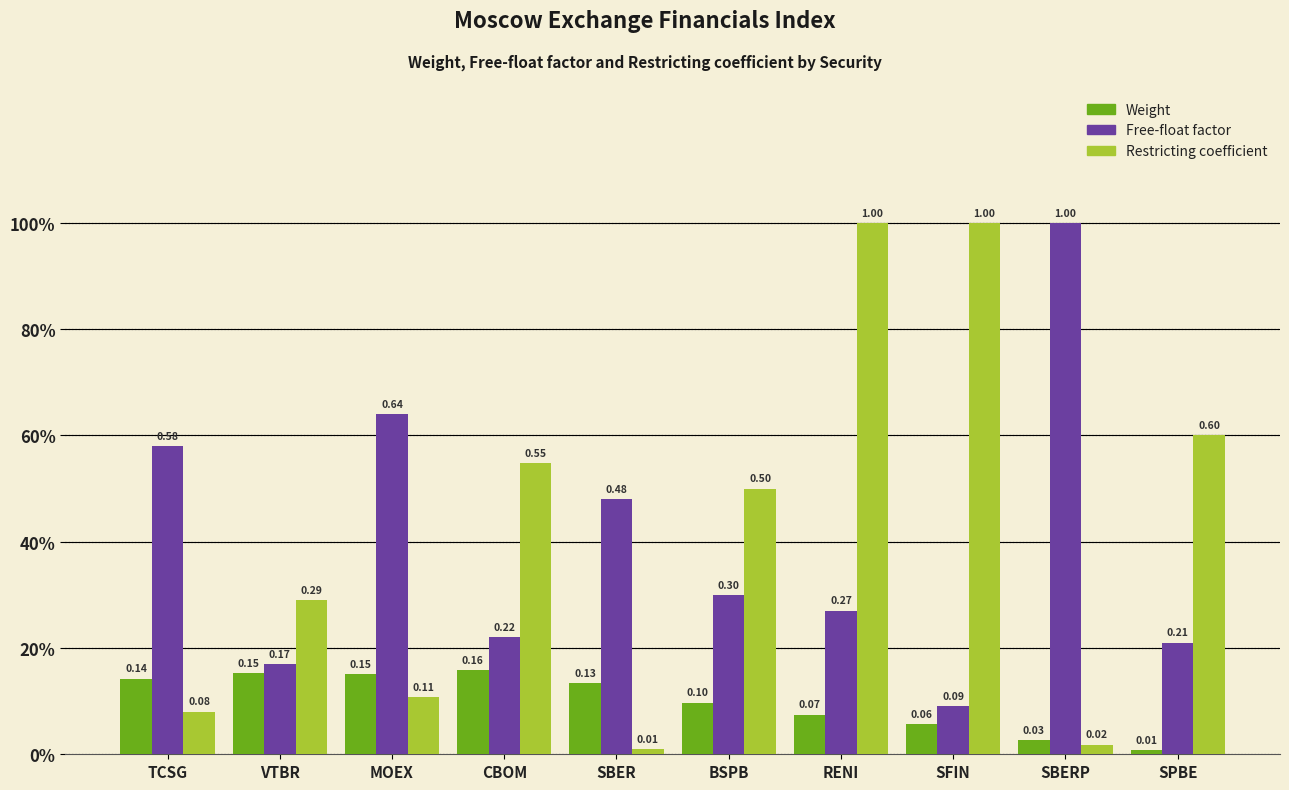

Are the bars grouped side by side (vs. stacked)?

Yes